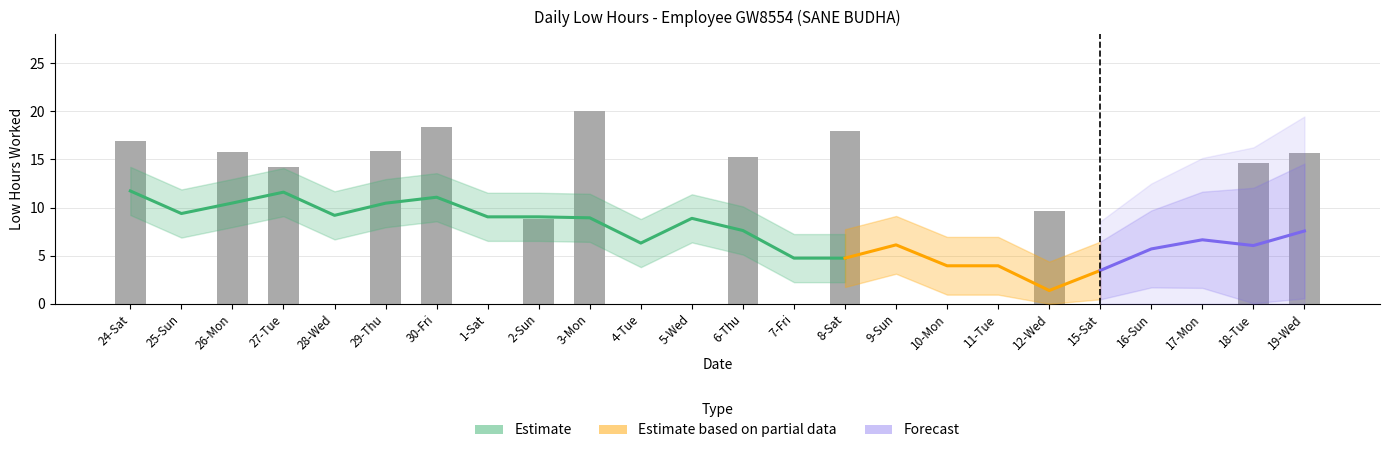

How many values are below 8?

12